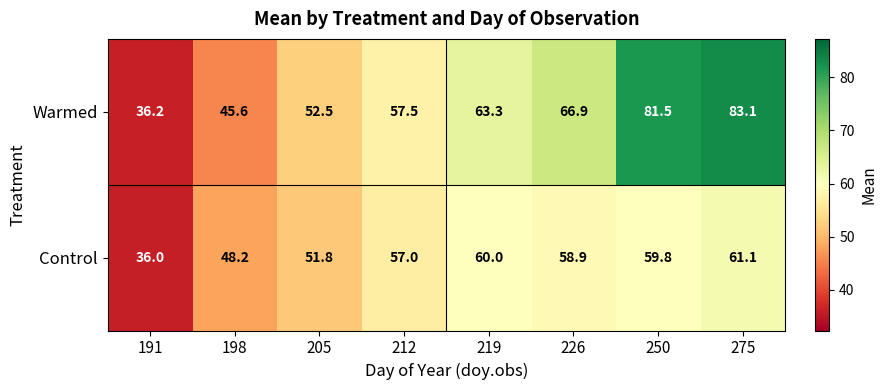

Reading left to right, extract all data points from this chart.

Warmed: 36.2	45.6	52.5	57.5	63.3	66.9	81.5	83.1
Control: 36.0	48.2	51.8	57.0	60.0	58.9	59.8	61.1